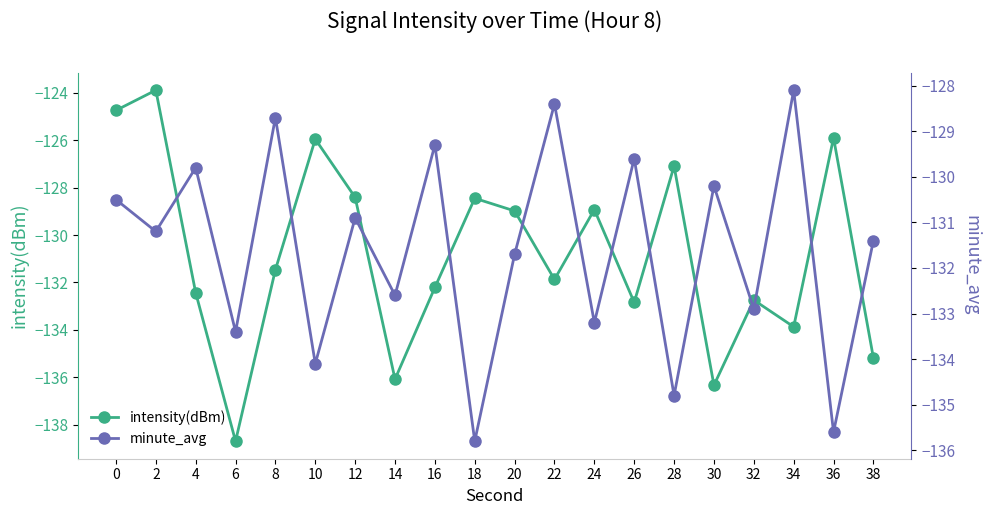

At 2, list the series in order from smallest to largest.

minute_avg, intensity(dBm)